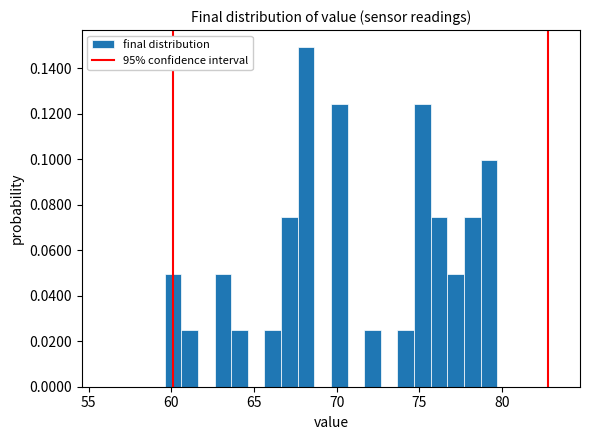

Around what value on the x-axis is the tallest bar? Give the approximate position of its centre, as read against the axis.

68.0